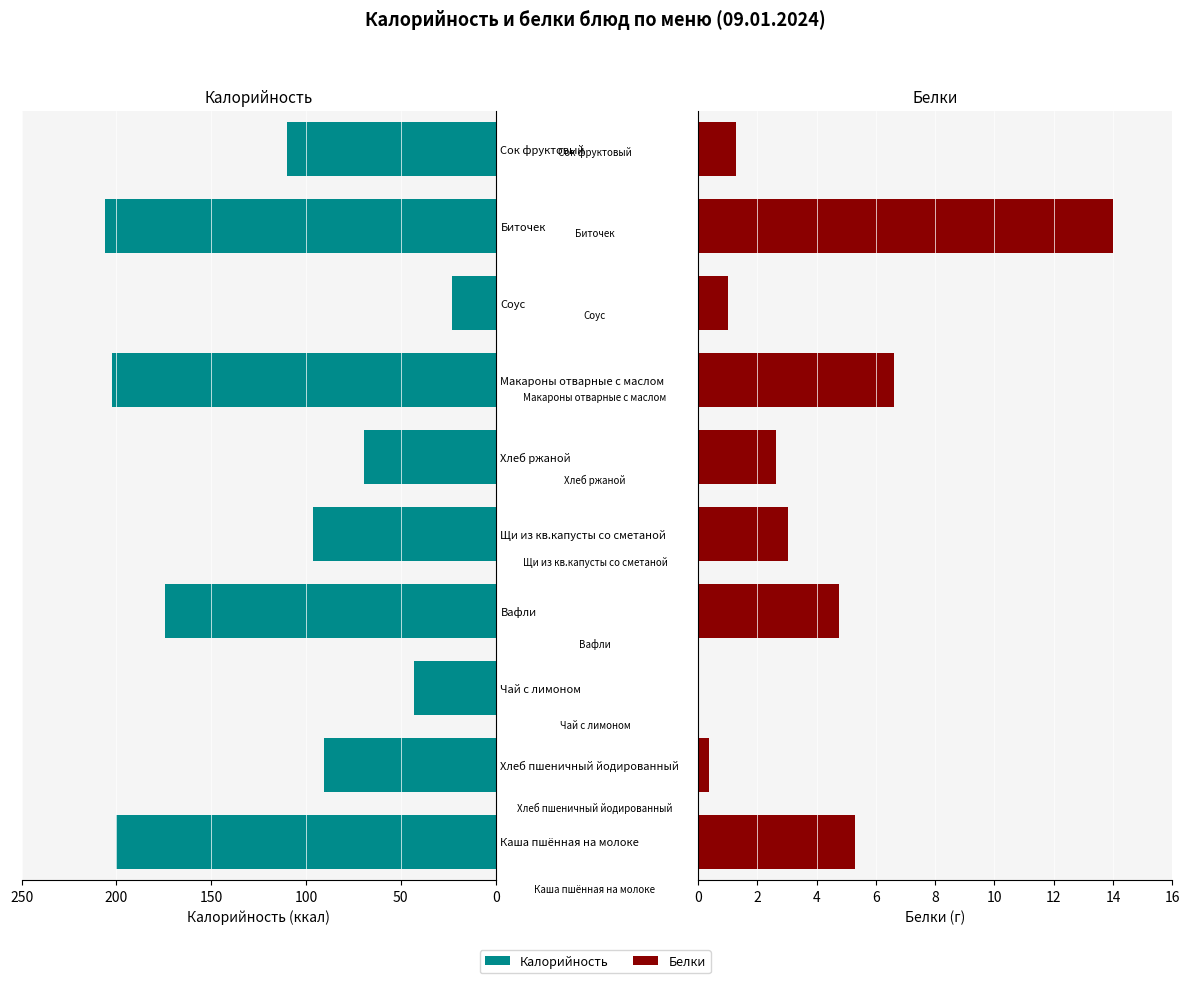

What value does the Белки series have at Макароны отварные с маслом?

6.6